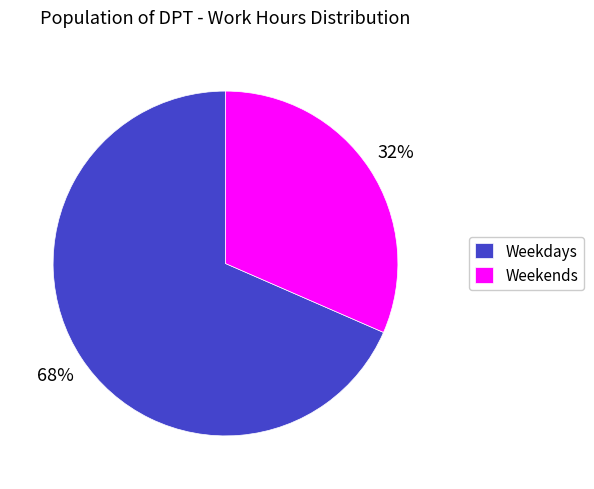

To the nearest percent, what is the combined percentage of Weekends and Weekdays?

100%